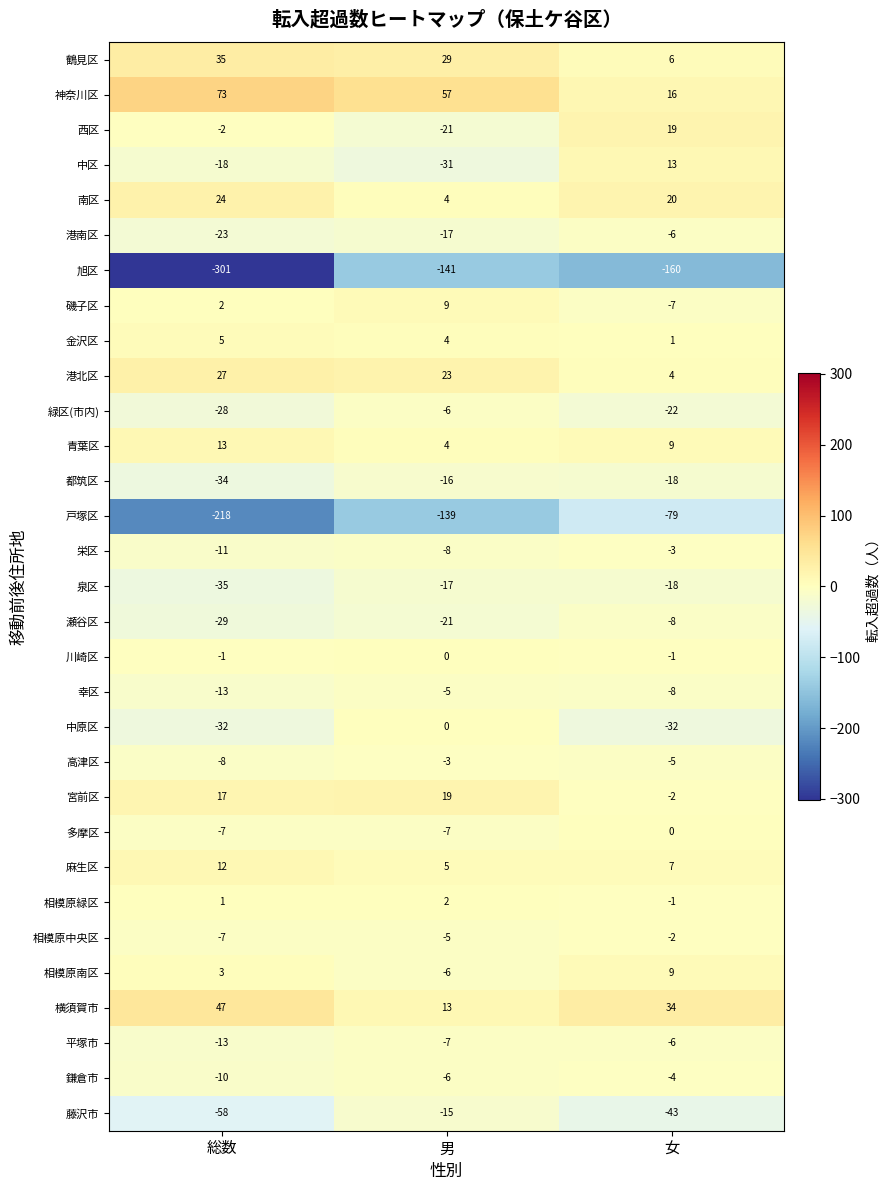

What is the difference between the maximum and minimum values in the 青葉区 series?

9